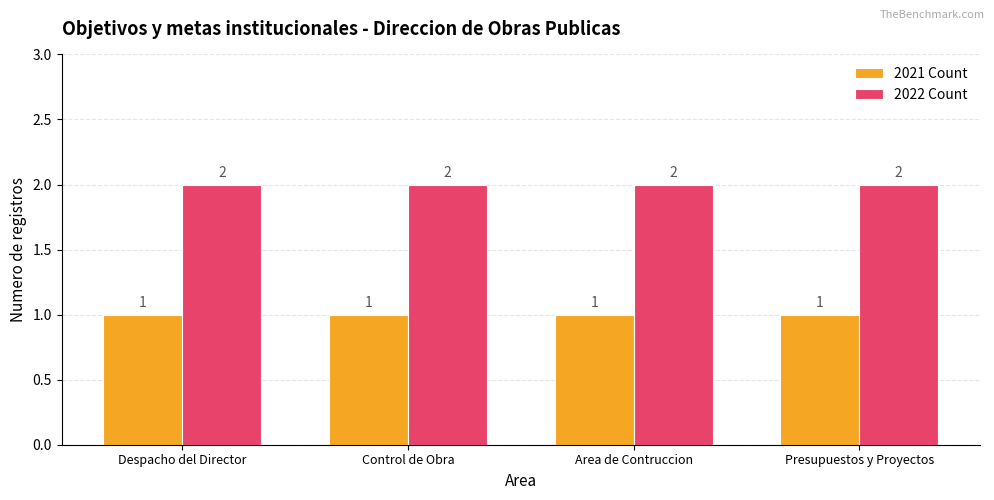

Rank the series by their average value, from lowest to highest.

2021 Count, 2022 Count